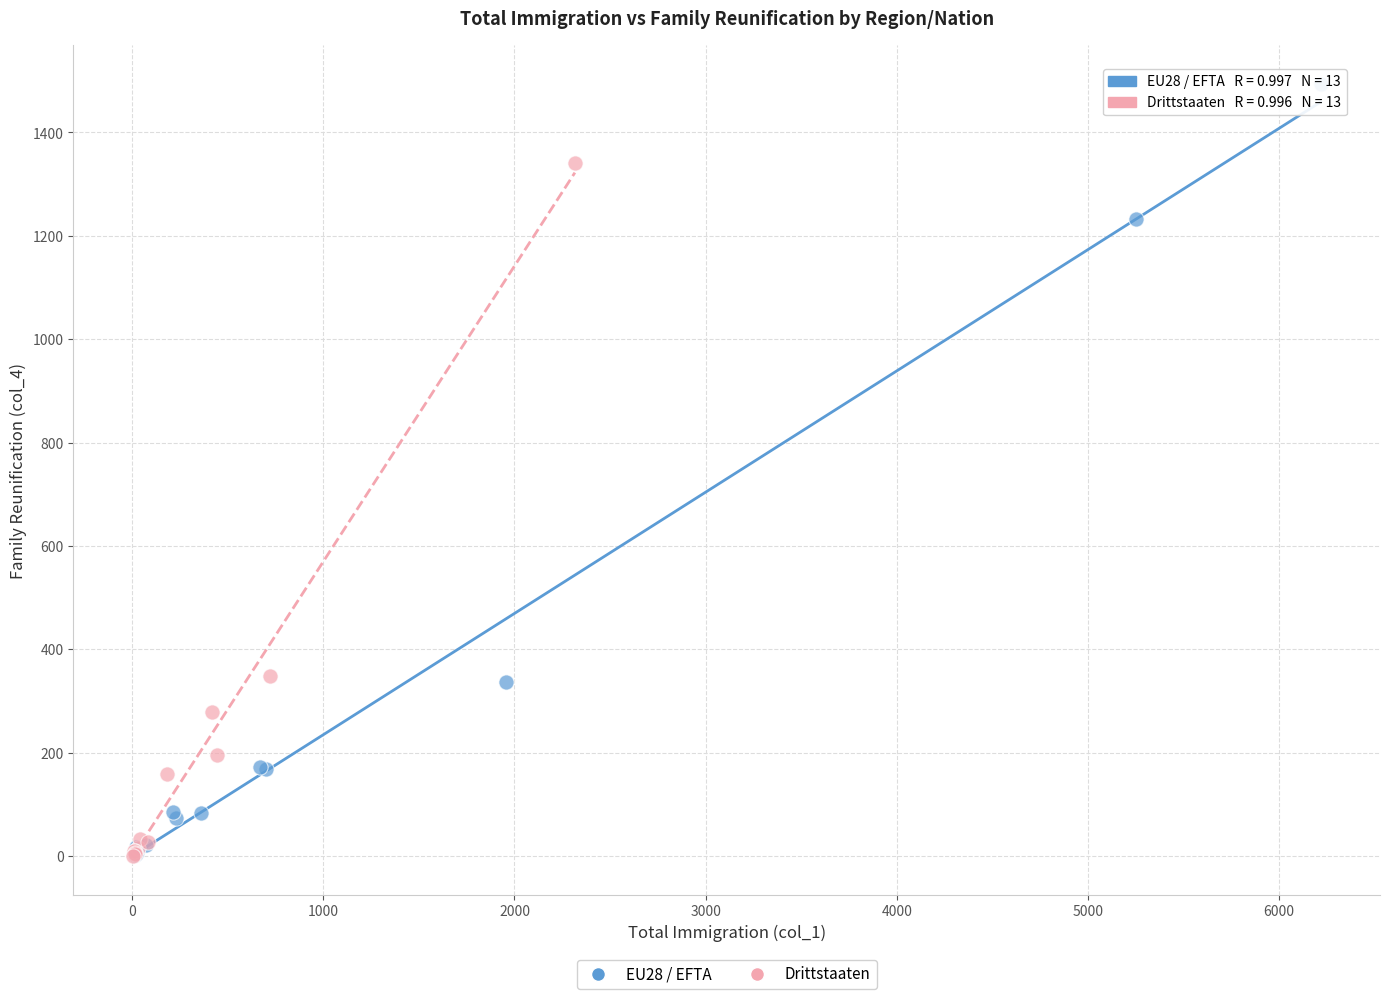

Which series has the widest spread of Y values?

EU28 / EFTA